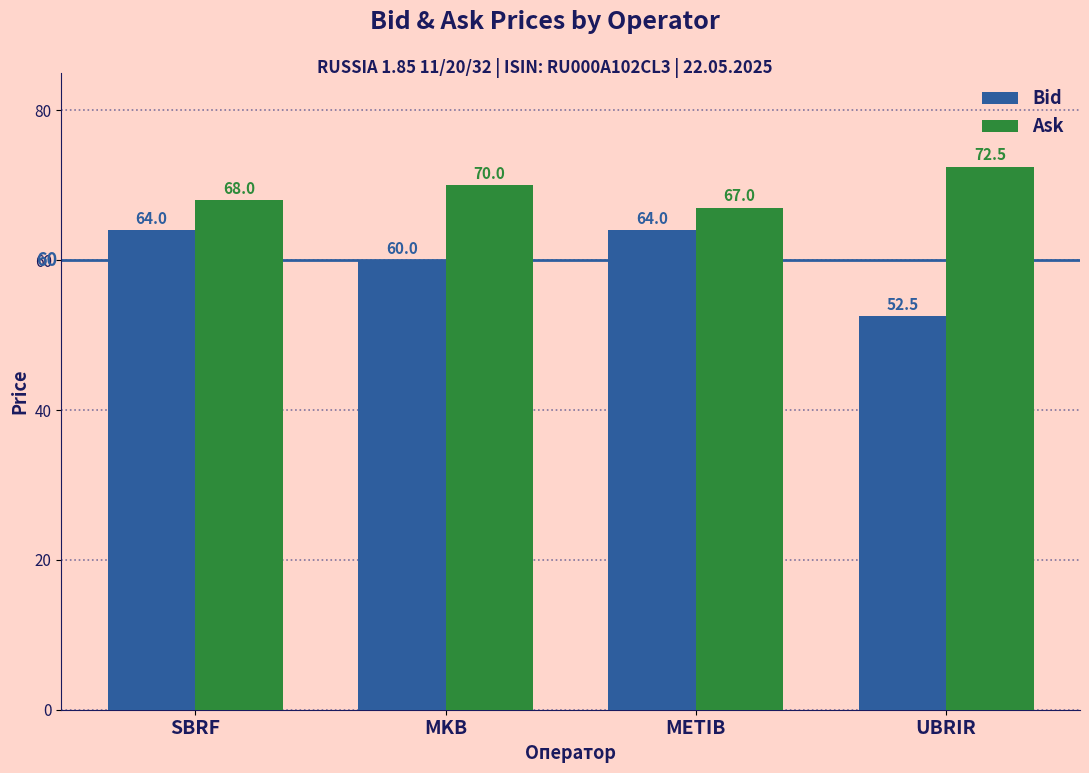

Which series has the widest spread of values?

Bid